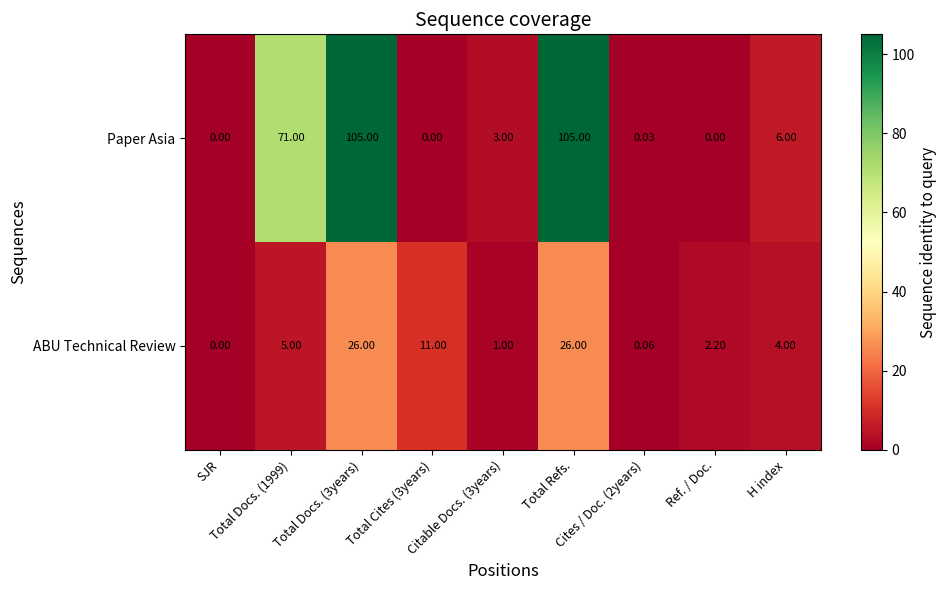

Which series has the widest spread of values?

Paper Asia